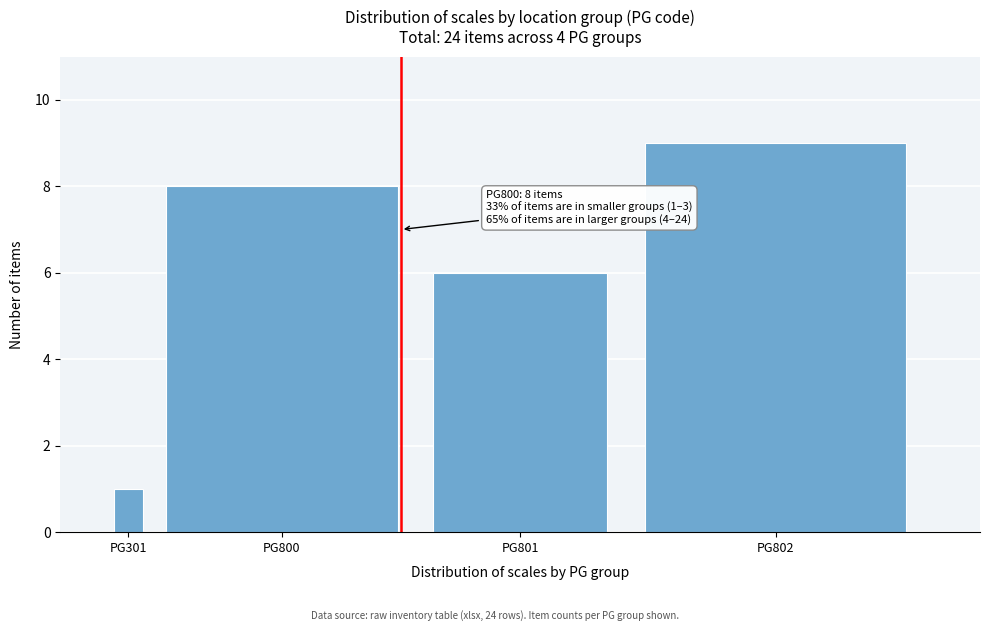

Reading right to left, list all the values displayed in this chart.

PG802=9	PG801=6	PG800=8	PG301=1